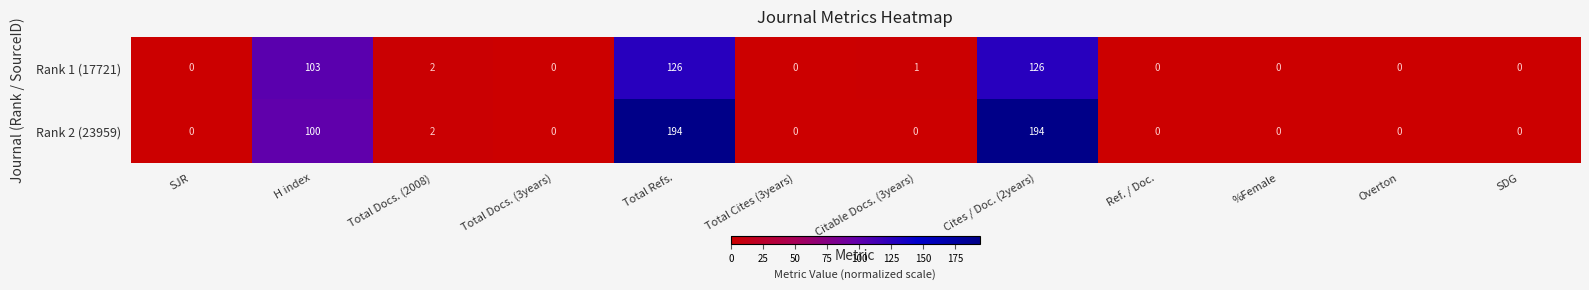

List the series in order of their overall mean, highest first.

Rank 2 (23959), Rank 1 (17721)